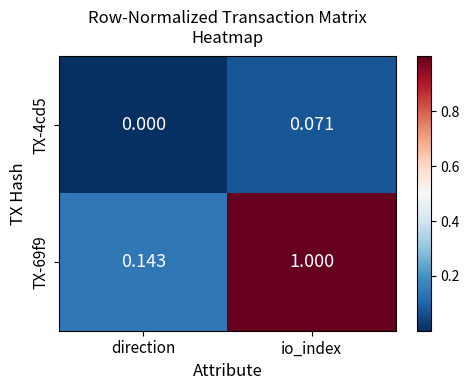

At which category does the chart reach its minimum across all series?

direction